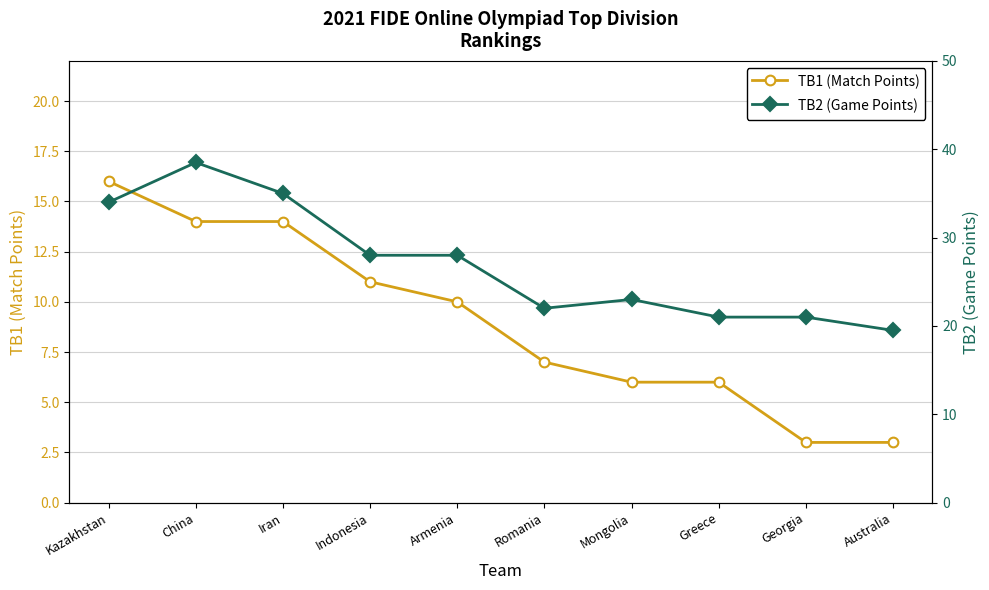

Rank the categories by TB2 (Game Points) value from lowest to highest.

Australia, Greece, Georgia, Romania, Mongolia, Indonesia, Armenia, Kazakhstan, Iran, China